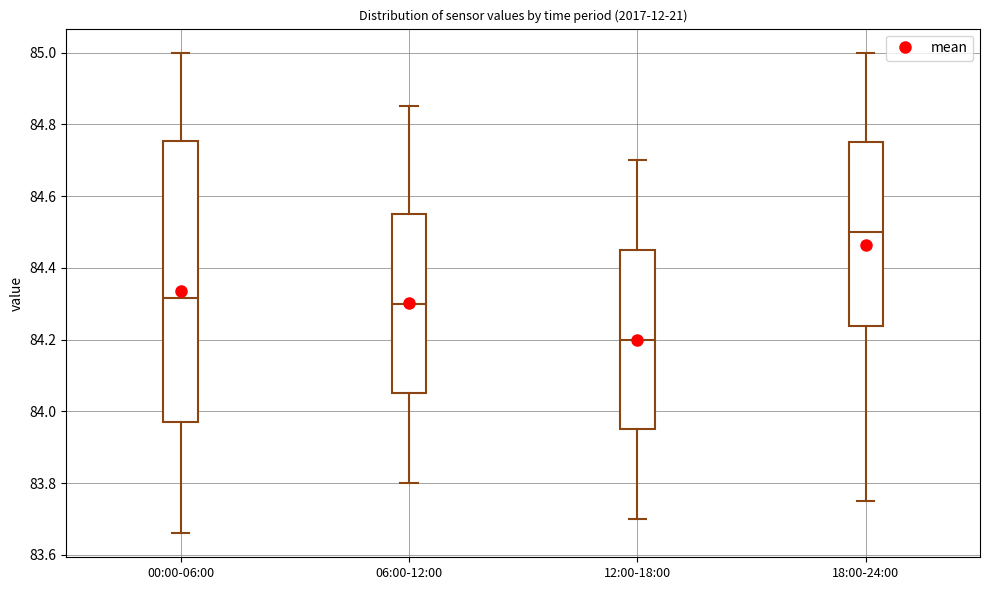

Reading left to right, transcribe this box plot: for each box, give where its median line is, the range the box spans, and where its two whiskers end, as read against the y-axis. The values are not printed on the chart, so give them approximately, as read against the axis.

00:00-06:00: median 84.32, box 83.98 to 84.76, whiskers 83.66 to 85.00
06:00-12:00: median 84.30, box 84.06 to 84.56, whiskers 83.80 to 84.86
12:00-18:00: median 84.20, box 83.96 to 84.46, whiskers 83.70 to 84.70
18:00-24:00: median 84.50, box 84.24 to 84.76, whiskers 83.76 to 85.00